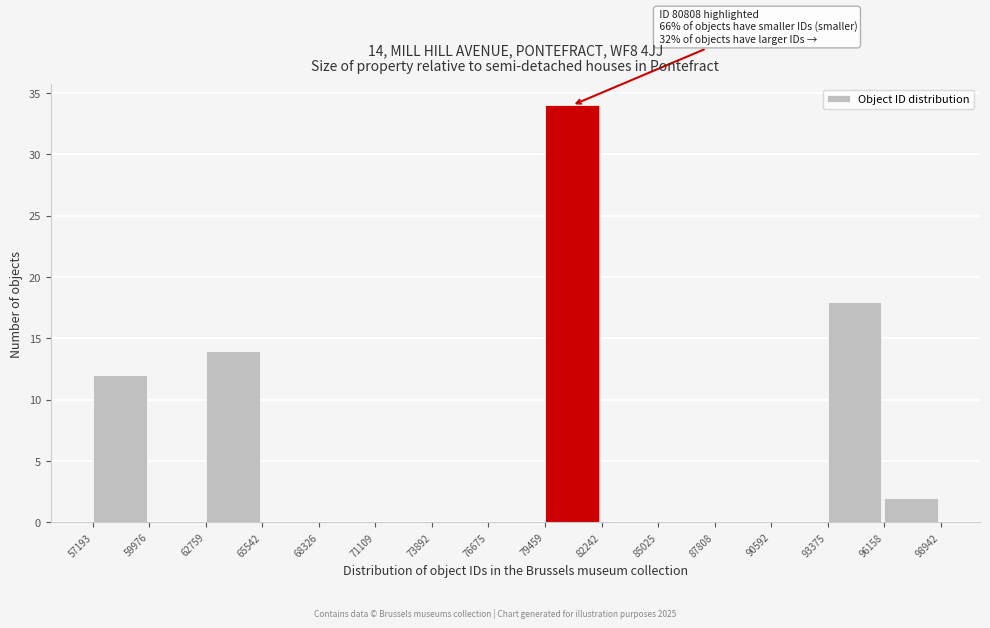

Which range on the x-axis has the tallest bar?

79459 to 82242